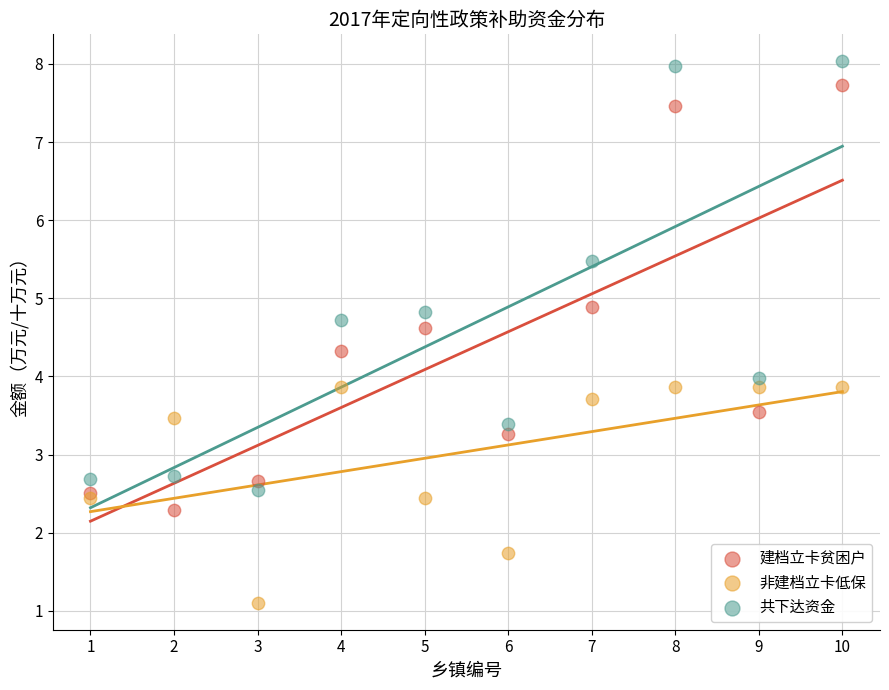

Which series reaches the maximum Y coordinate?

共下达资金